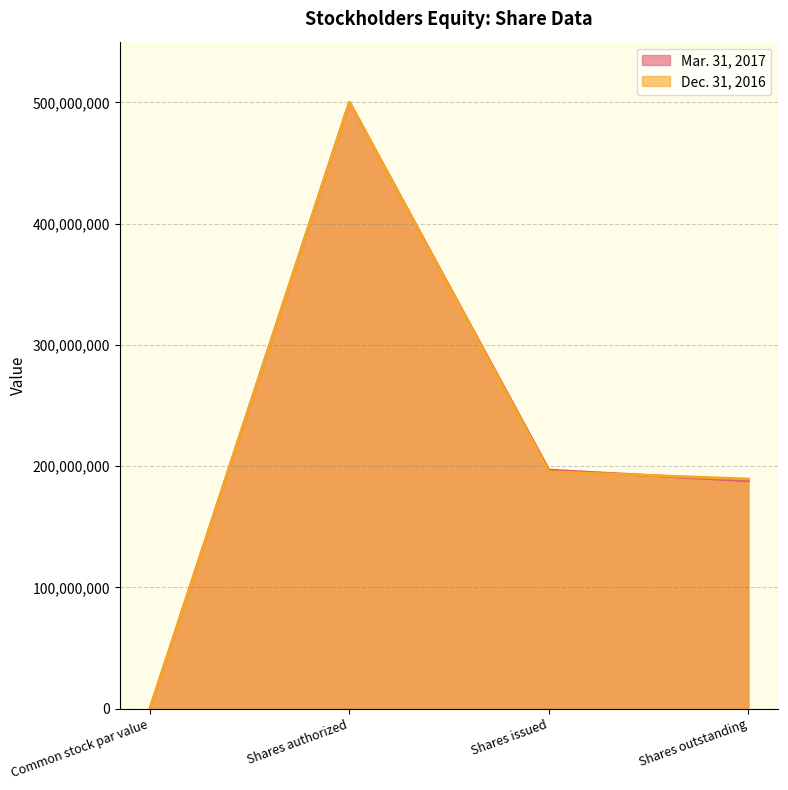

What are all the series names shown in the legend?

Mar. 31, 2017, Dec. 31, 2016